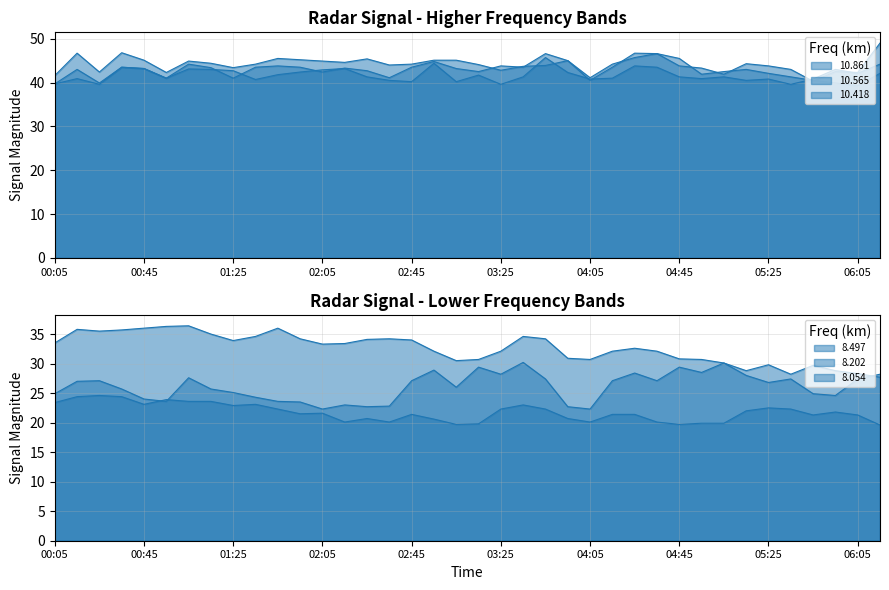

Is it true that 8.202 equals 13.2 at 06:05?

False